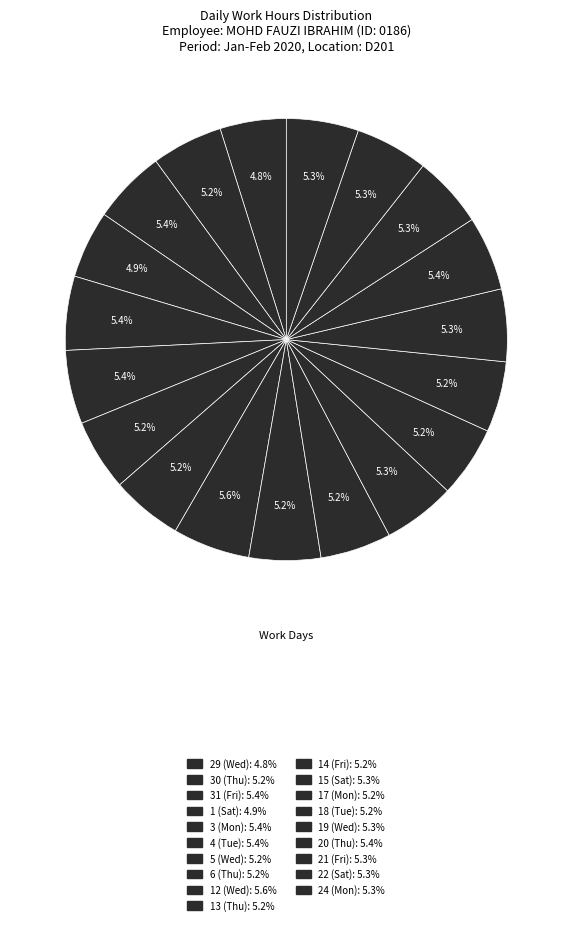

To the nearest percent, what percentage of the pie is 22 (Sat)?

5%